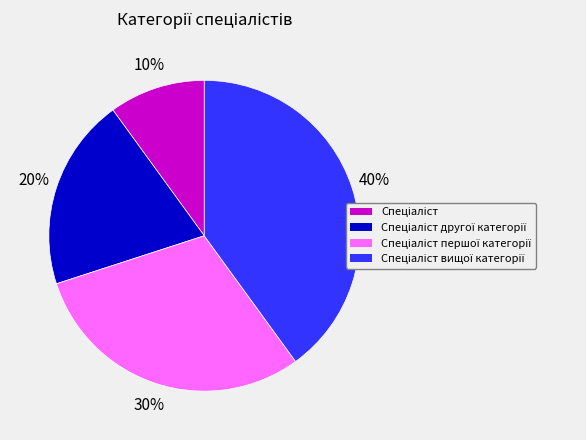

Does any single category account for the majority?

No